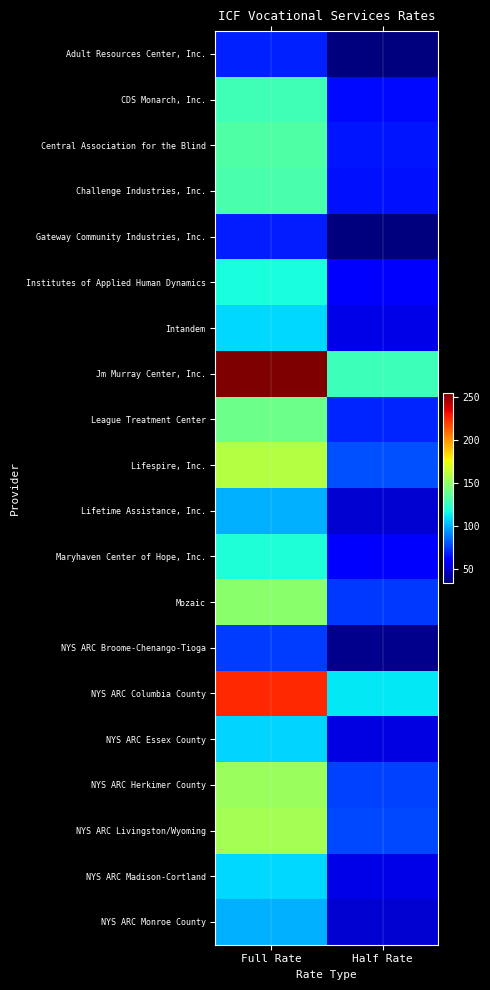

List the series in order of their peak value, highest first.

Jm Murray Center, Inc., NYS ARC Columbia County, Lifespire, Inc., NYS ARC Livingston/Wyoming, NYS ARC Herkimer County, Mozaic, League Treatment Center, Central Association for the Blind, Challenge Industries, Inc., CDS Monarch, Inc., Maryhaven Center of Hope, Inc., Institutes of Applied Human Dynamics, NYS ARC Madison-Cortland, Intandem, NYS ARC Essex County, Lifetime Assistance, Inc., NYS ARC Monroe County, NYS ARC Broome-Chenango-Tioga, Adult Resources Center, Inc., Gateway Community Industries, Inc.